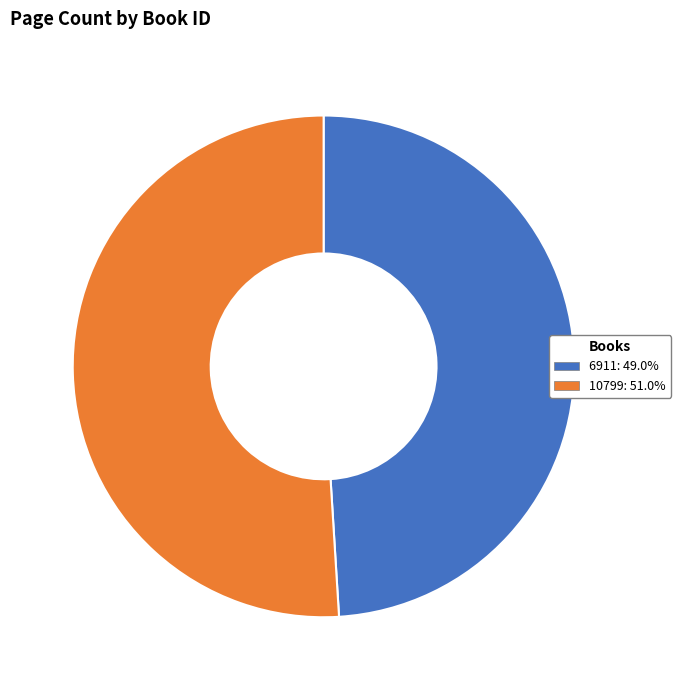

Rank the categories by value from lowest to highest.

6911, 10799